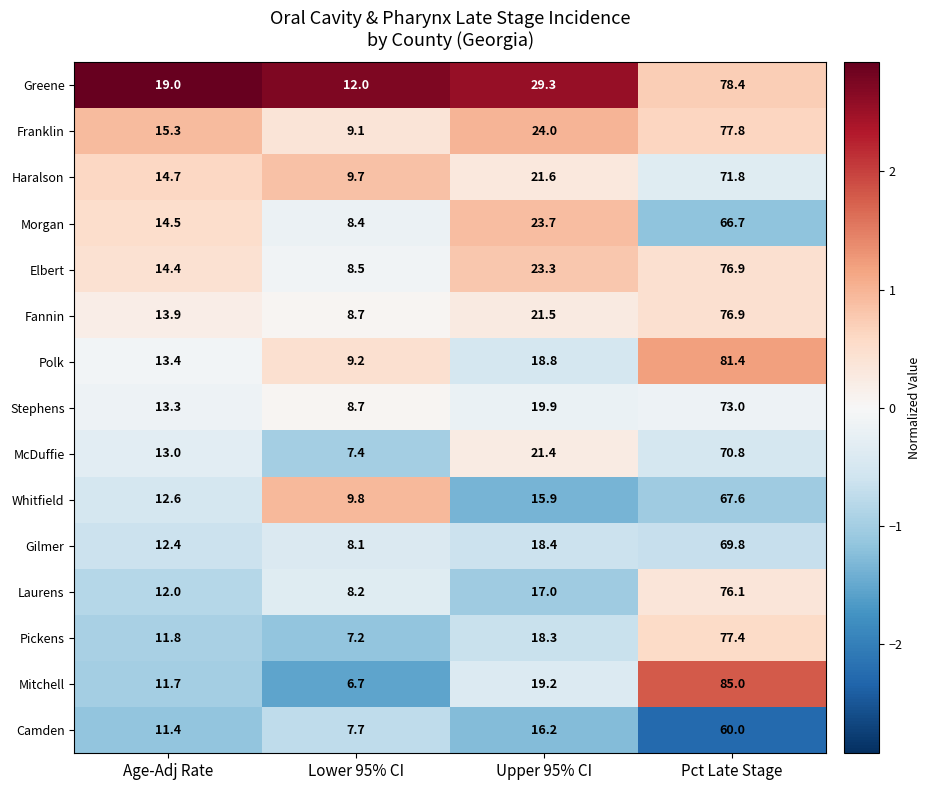

Which category has the lowest value across all series?

Lower 95% CI